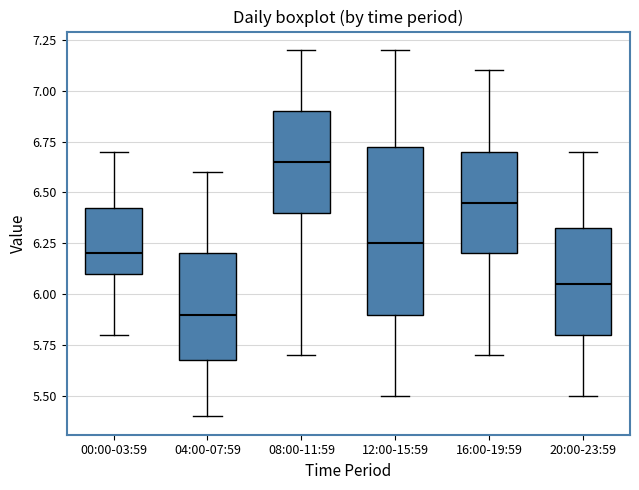

Which box's median line is the highest?

08:00-11:59